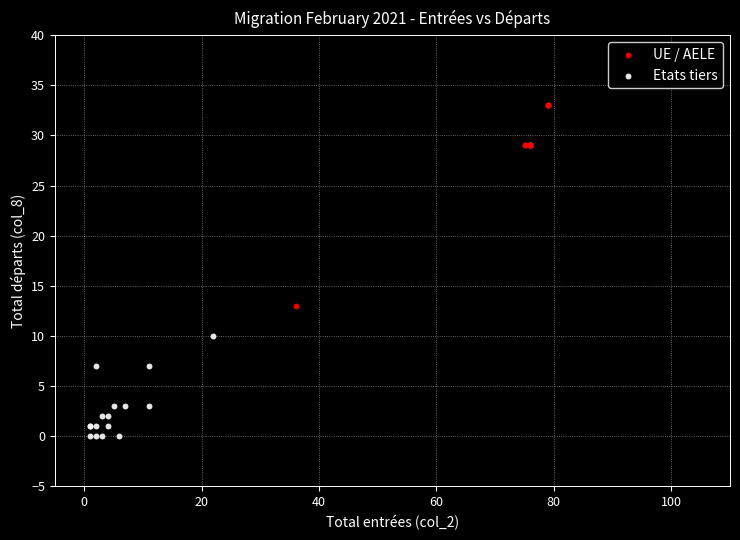

What are all the series names shown in the legend?

UE / AELE, Etats tiers